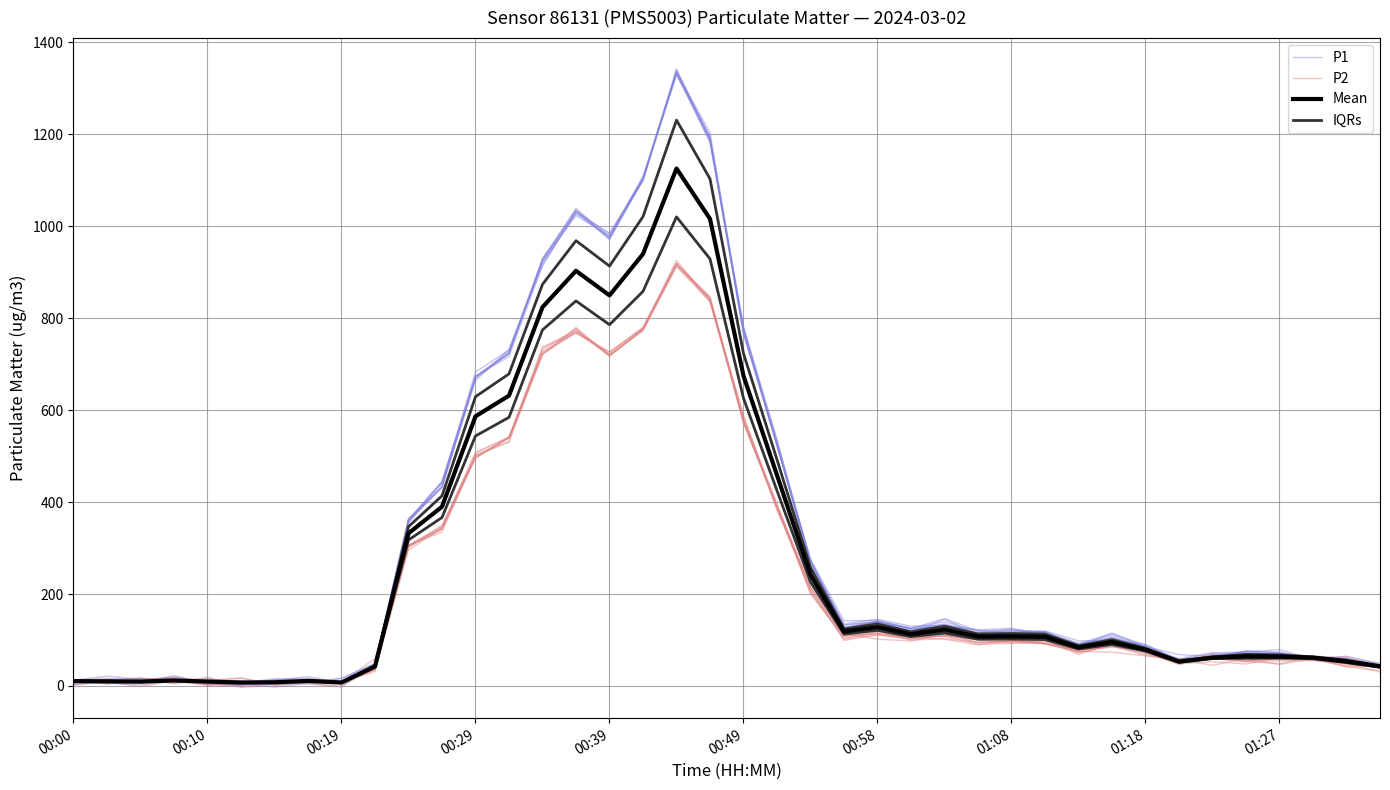

True or false: P1 and P2 cross at least once.

True